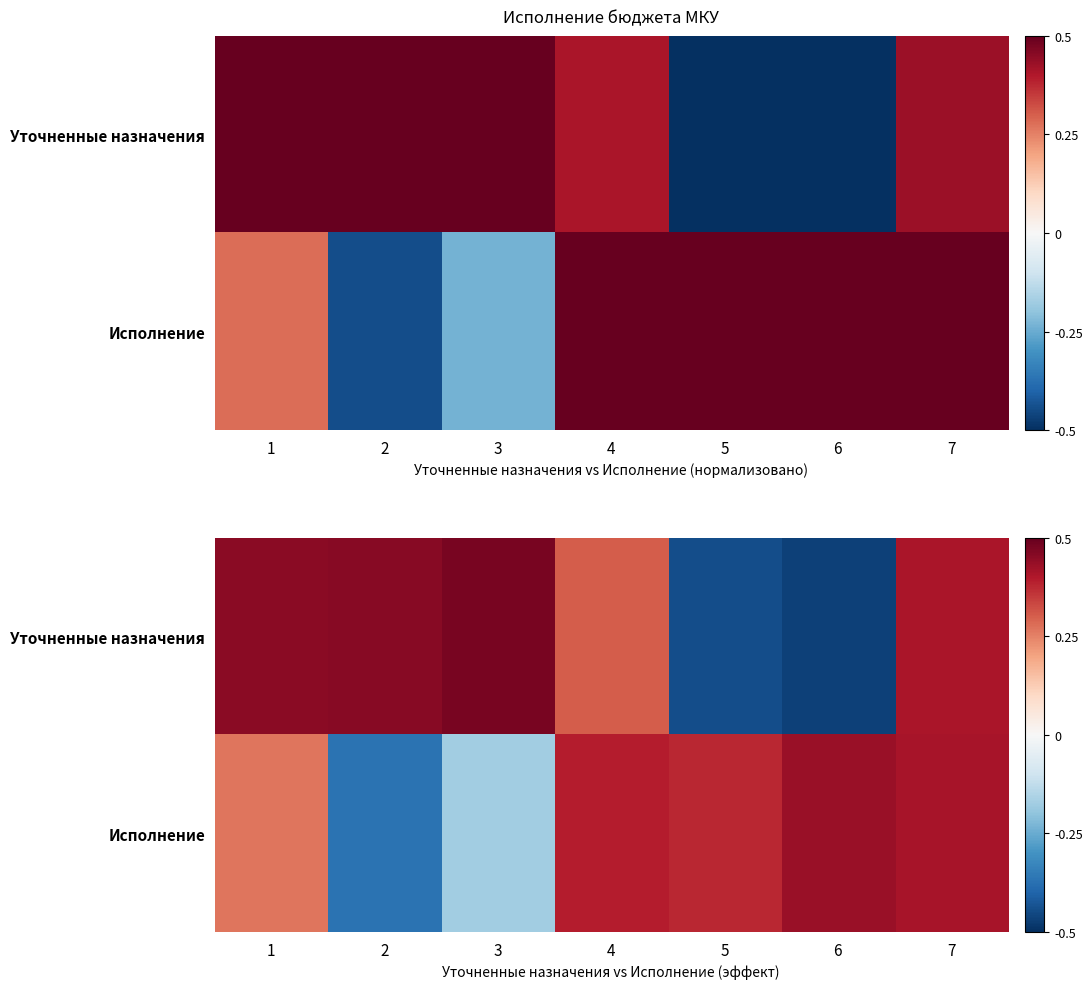

List the series in order of their peak value, lowest first.

row_1, row_0